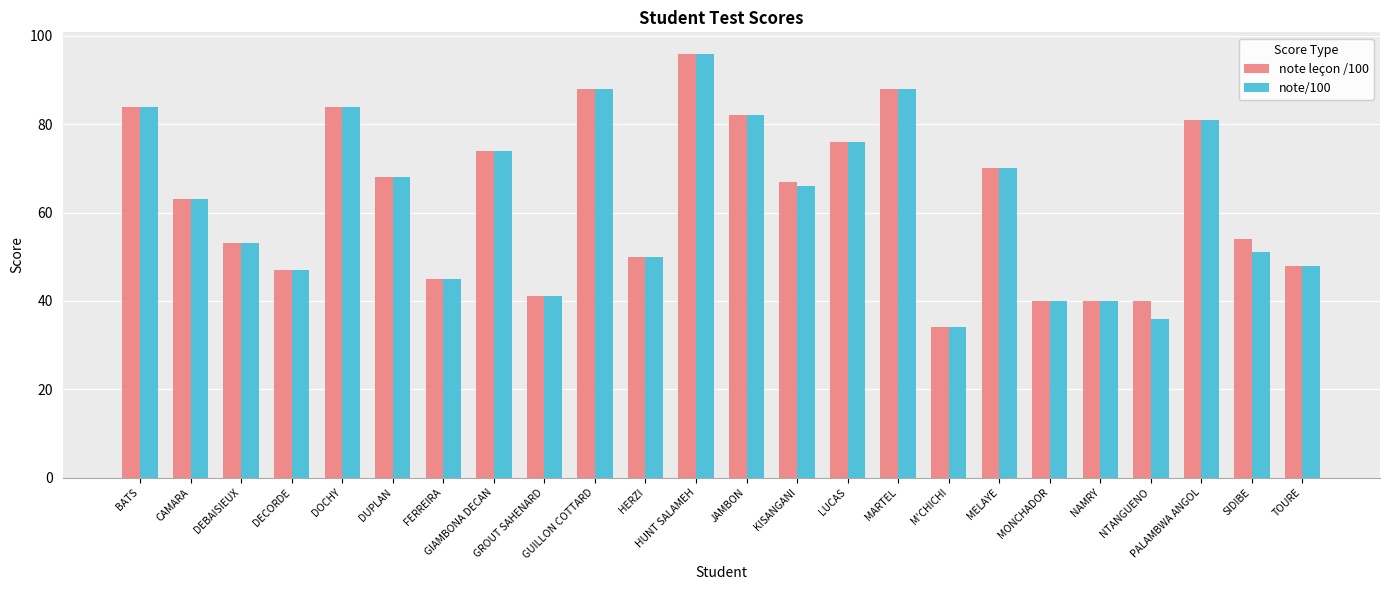

What is the difference between the maximum and minimum values in the note/100 series?

62